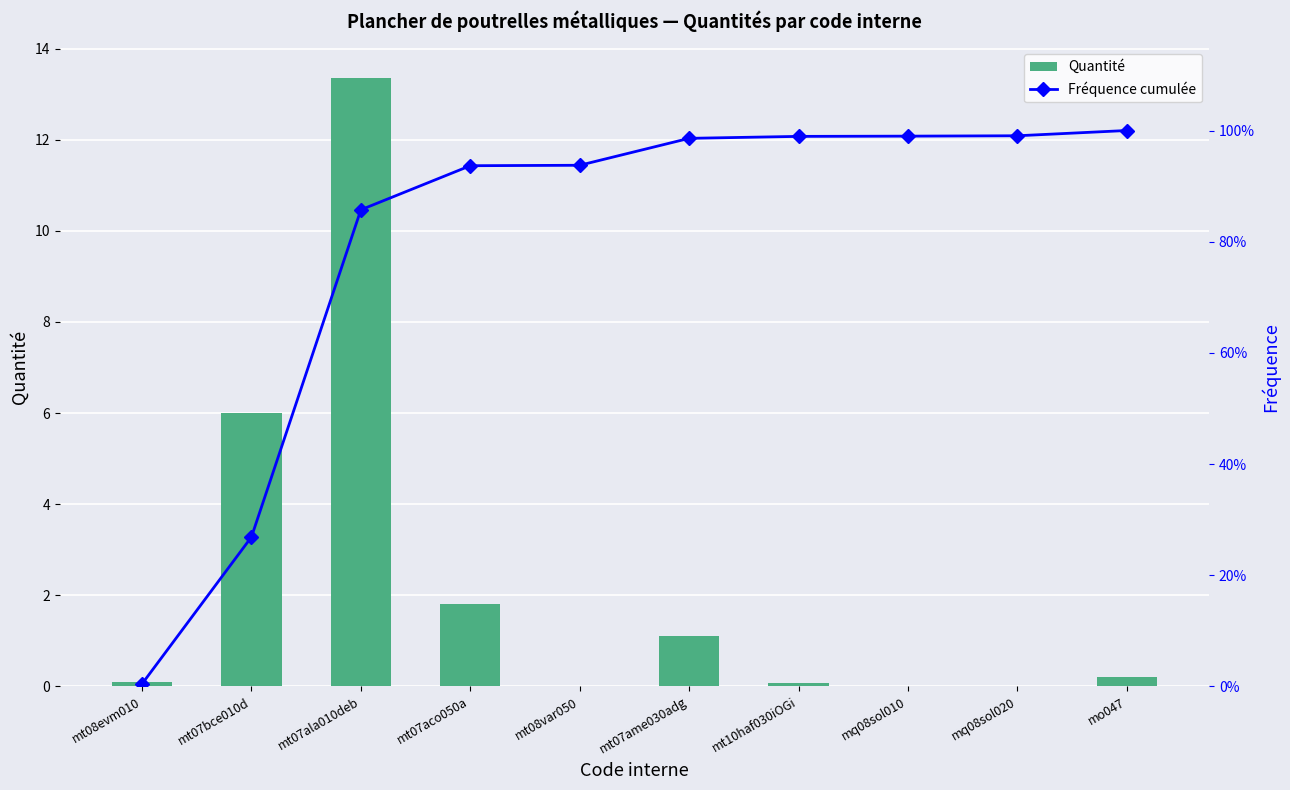

Which has a higher value, mq08sol020 or mt10haf030iOGi?

mt10haf030iOGi